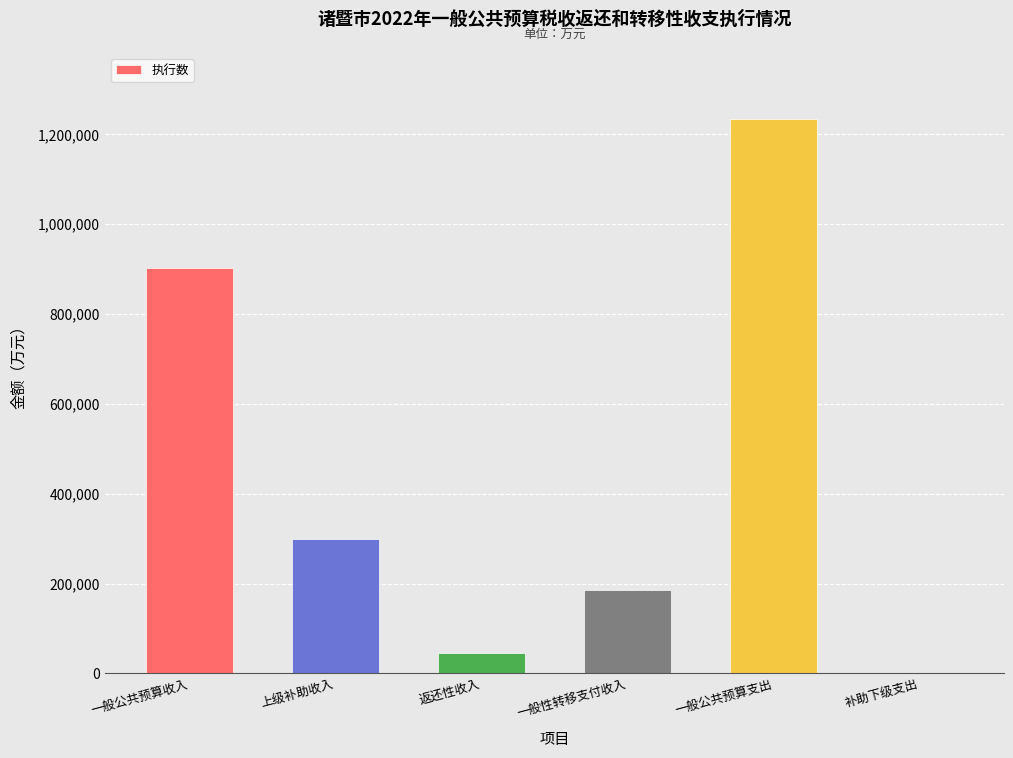

What is the sum of all values?

2666831.4